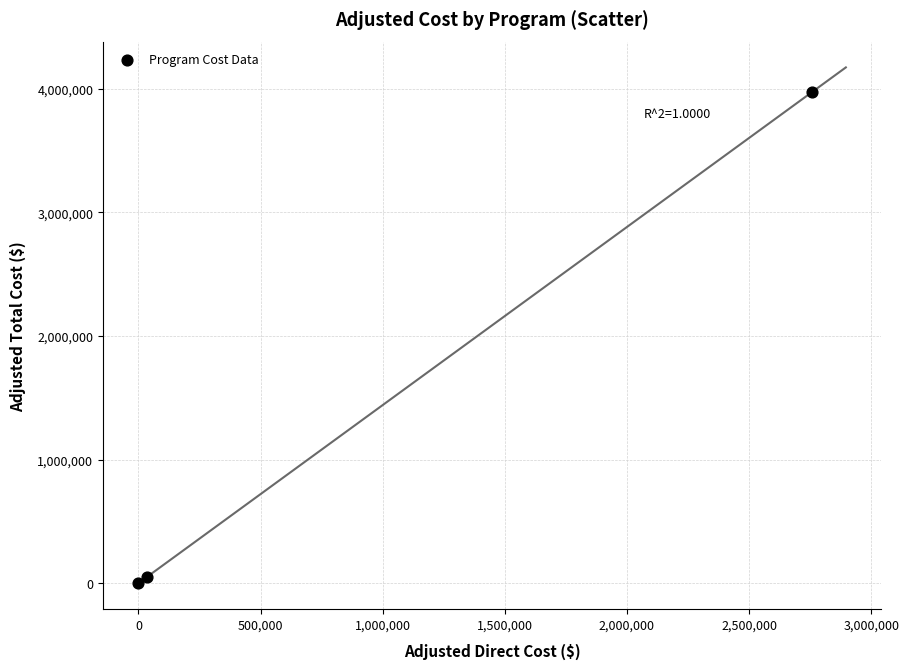

What is the average X value?

931824.0